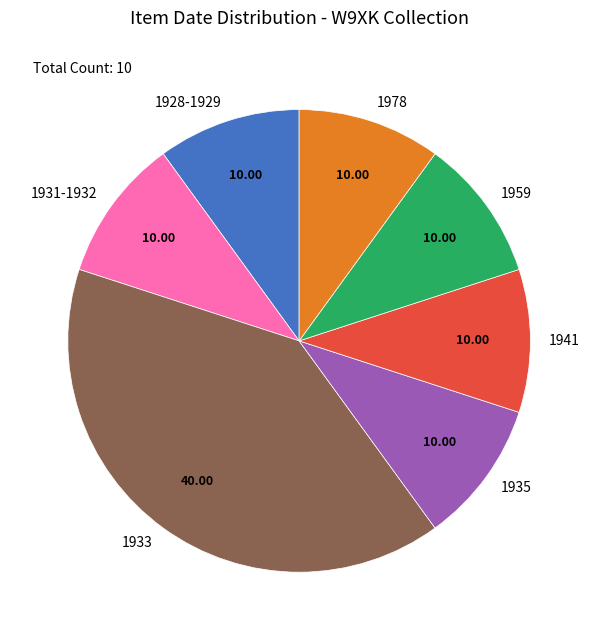

Approximately how many times larger is the value at 1978 compared to 1935?

1.0